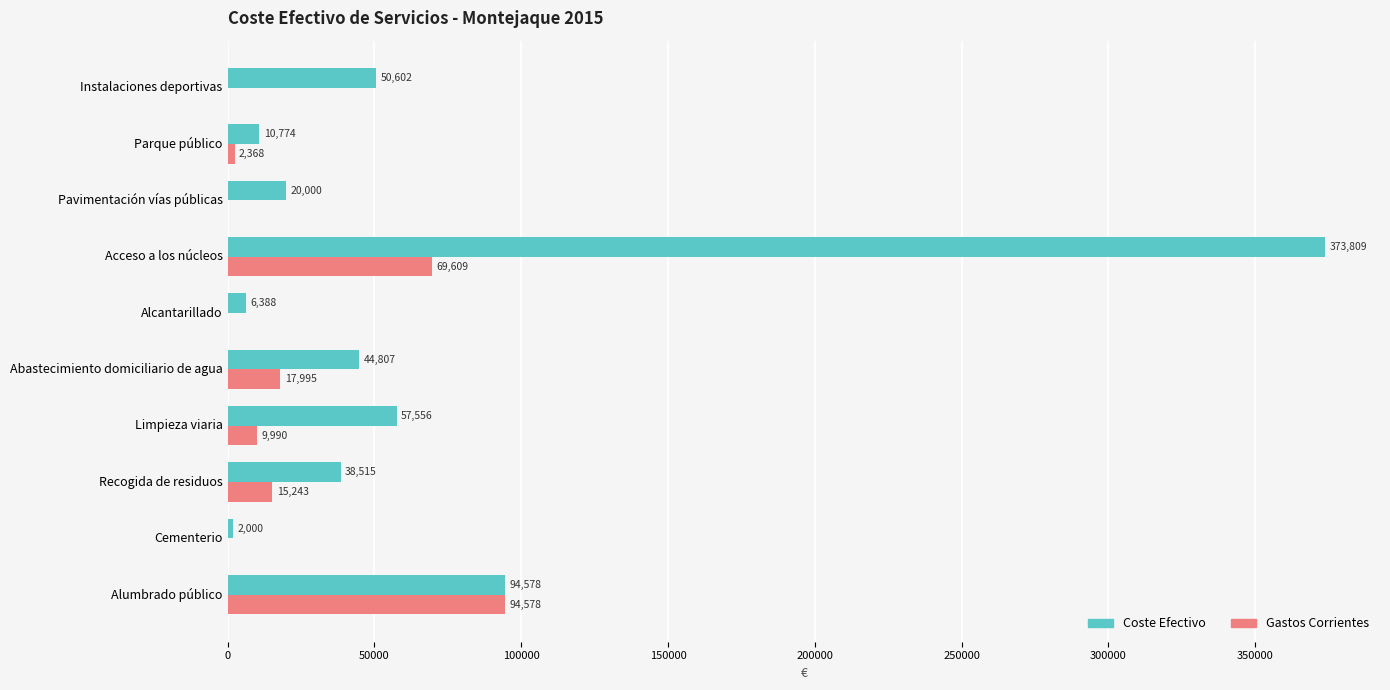

At which category is the sum across all series the highest?

Acceso a los núcleos